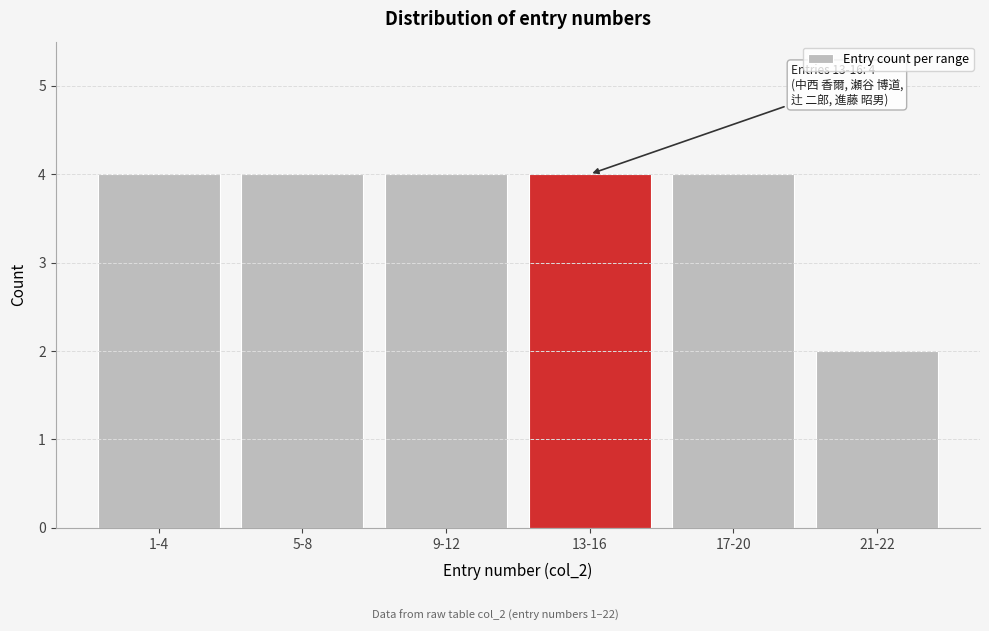

Reading left to right, extract all data points from this chart.

4	4	4	4	4	2